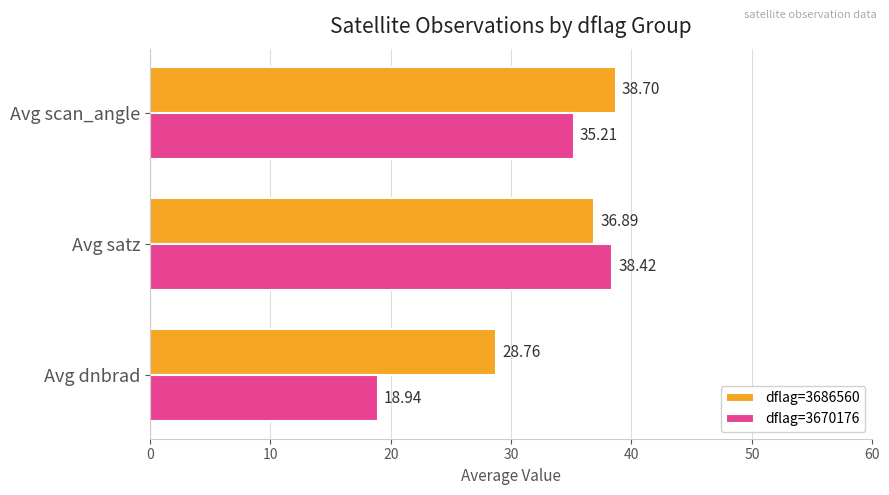

Which series has the largest total across all categories?

dflag=3686560